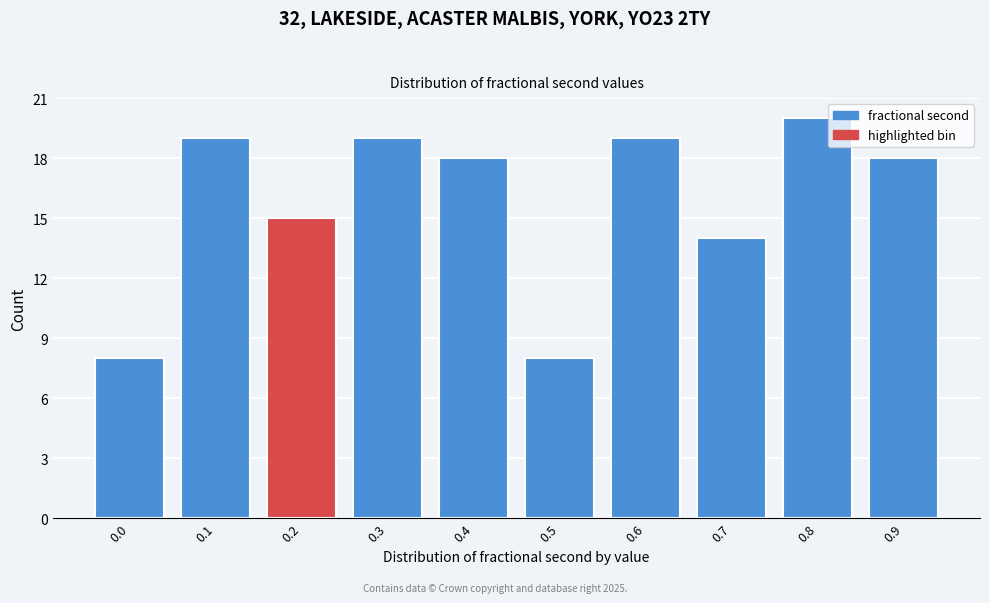

Reading left to right, transcribe all the data shown in this chart.

0.0=8	0.1=19	0.2=15	0.3=19	0.4=18	0.5=8	0.6=19	0.7=14	0.8=20	0.9=18